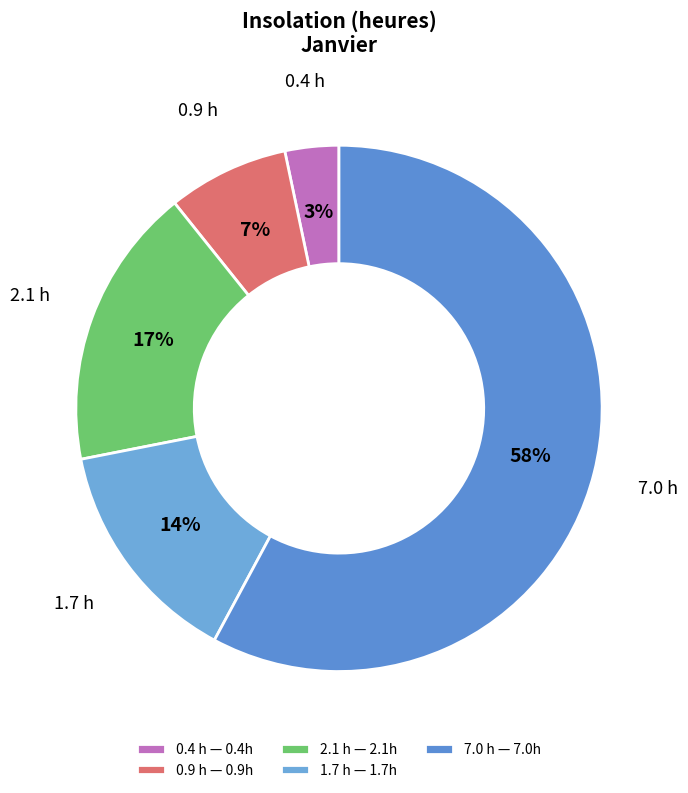

Is there any slice that represents more than half of the pie?

Yes